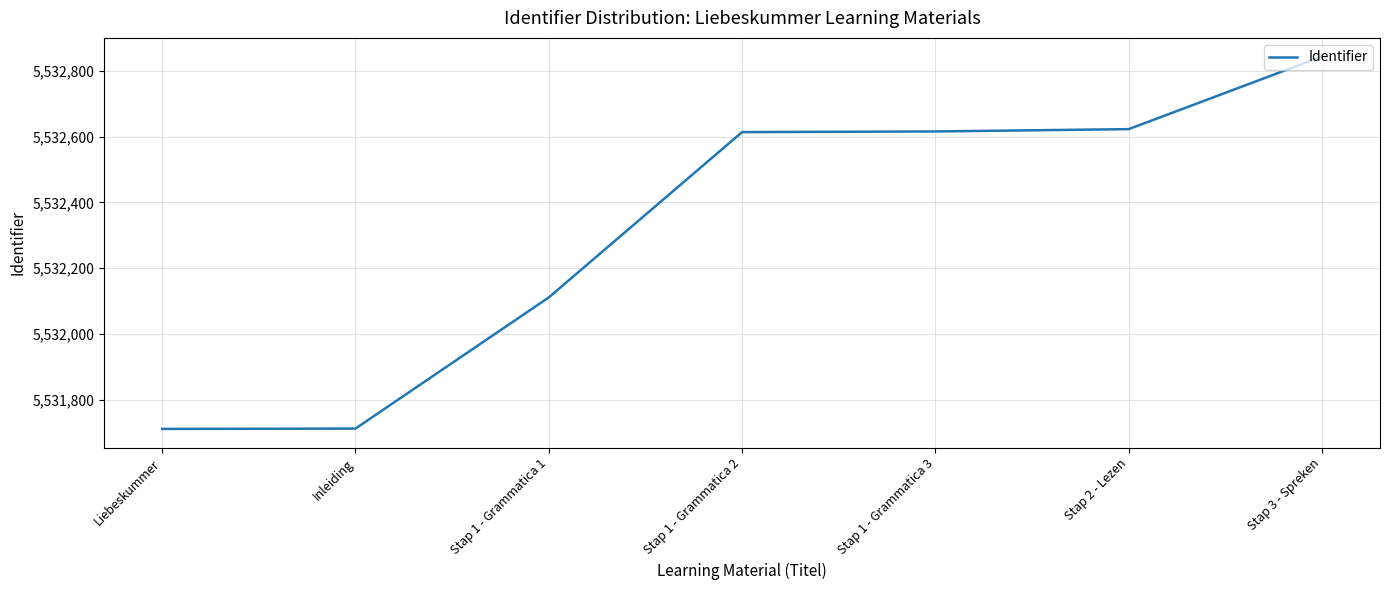

Which label corresponds to the largest value in the chart?

Stap 3 - Spreken